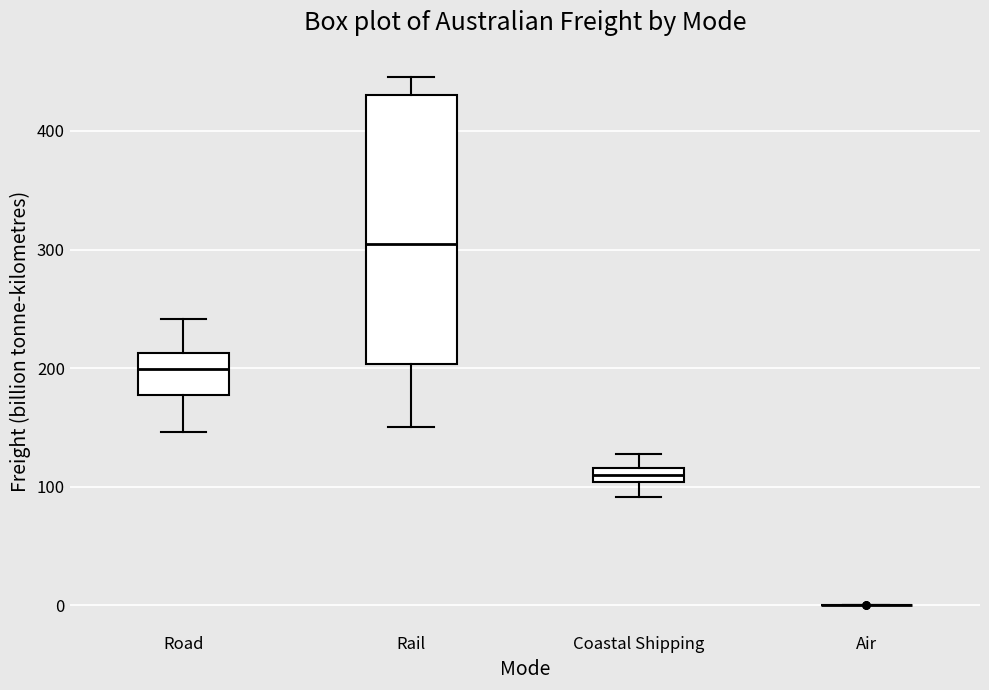

Which box is the tallest, from its lower edge to its upper edge?

Rail